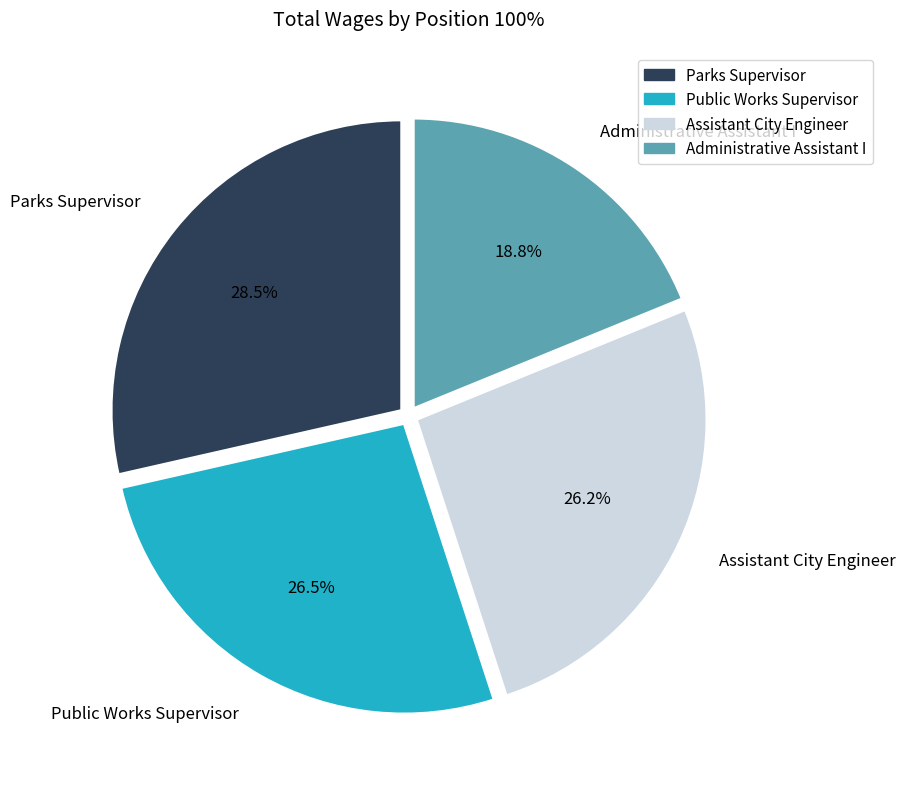

Between Public Works Supervisor and Administrative Assistant I, which is larger?

Public Works Supervisor